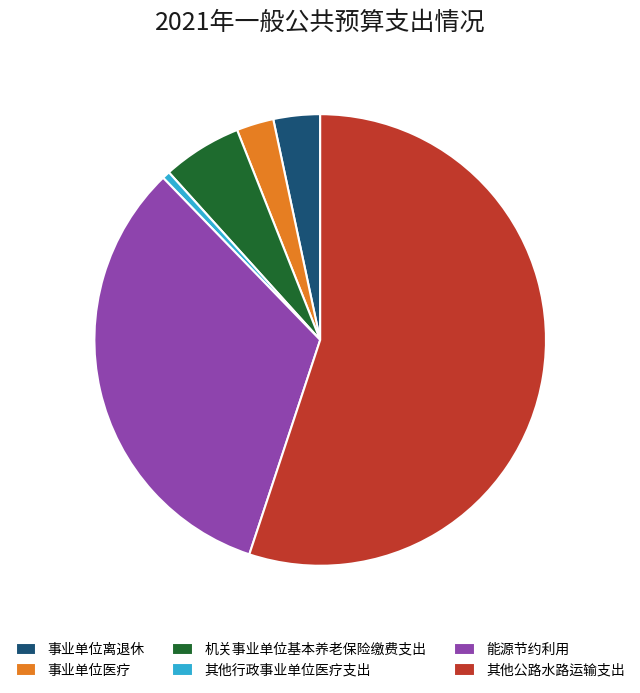

True or false: 其他行政事业单位医疗支出 accounts for 9% of the total.

False